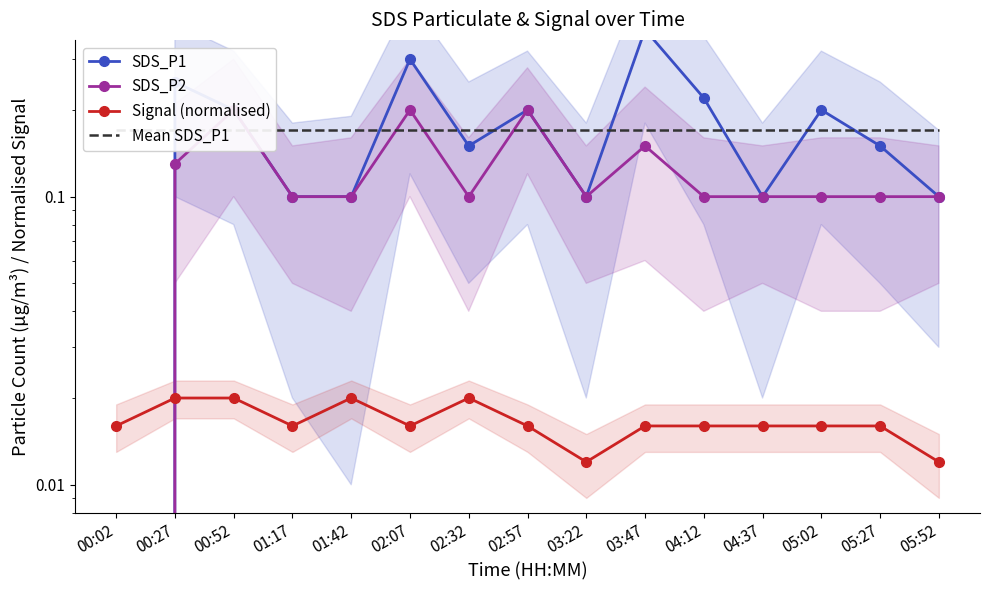

The SDS_P2 series shows -0.1 at 00:02. True or false?

False